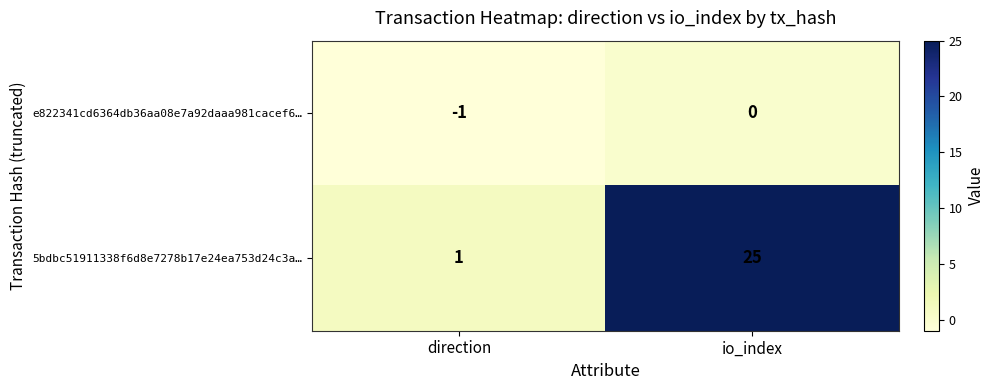

Reading left to right, what are all the values shown in this chart?

e822341cd6364db36aa08e7a92daaa981cacef6…: -1	0
5bdbc51911338f6d8e7278b17e24ea753d24c3a…: 1	25